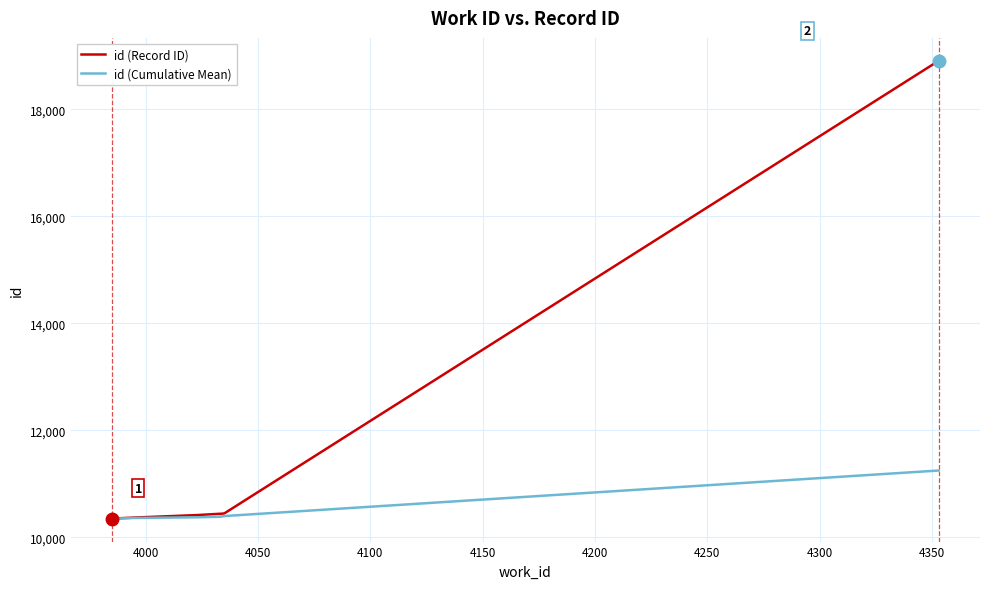

Rank the series by their maximum value, from lowest to highest.

id (Cumulative Mean), id (Record ID)